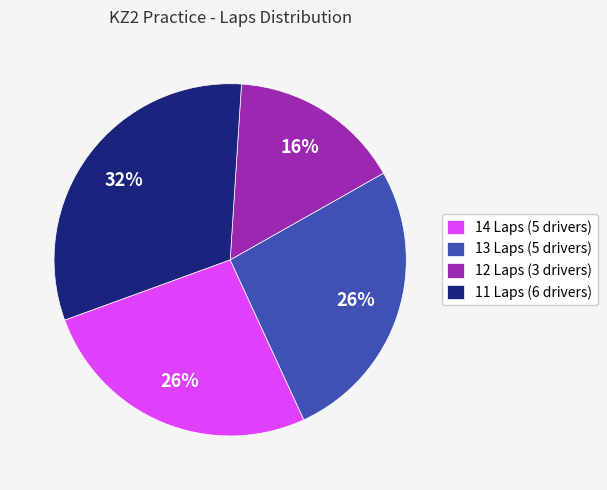

To the nearest percent, what percentage of the pie is 13 Laps (5 drivers)?

26%